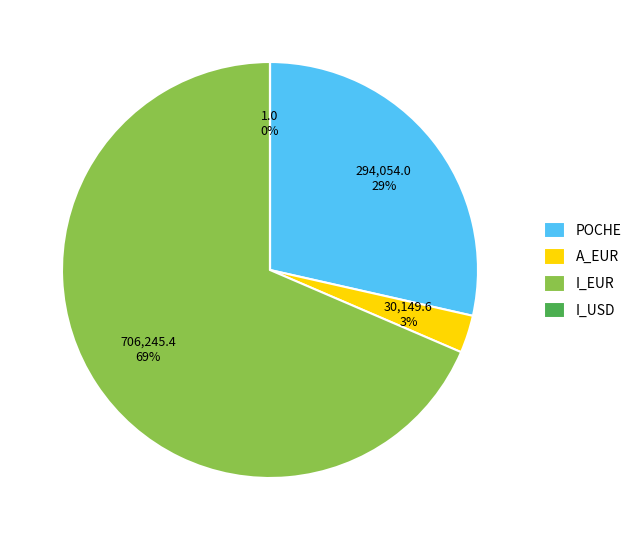

Combined, do POCHE and I_EUR account for over 50%?

Yes